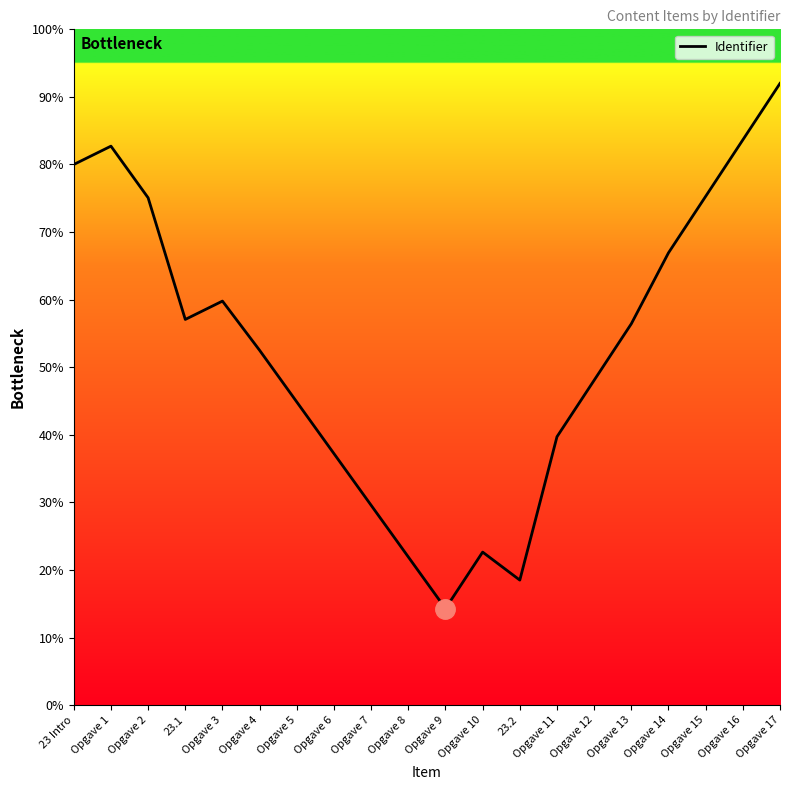

Rank the categories by value from highest to lowest.

Opgave 17, Opgave 16, Opgave 1, 23 Intro, Opgave 15, Opgave 2, Opgave 14, Opgave 3, 23.1, Opgave 13, Opgave 4, Opgave 12, Opgave 5, Opgave 11, Opgave 6, Opgave 7, Opgave 10, Opgave 8, 23.2, Opgave 9